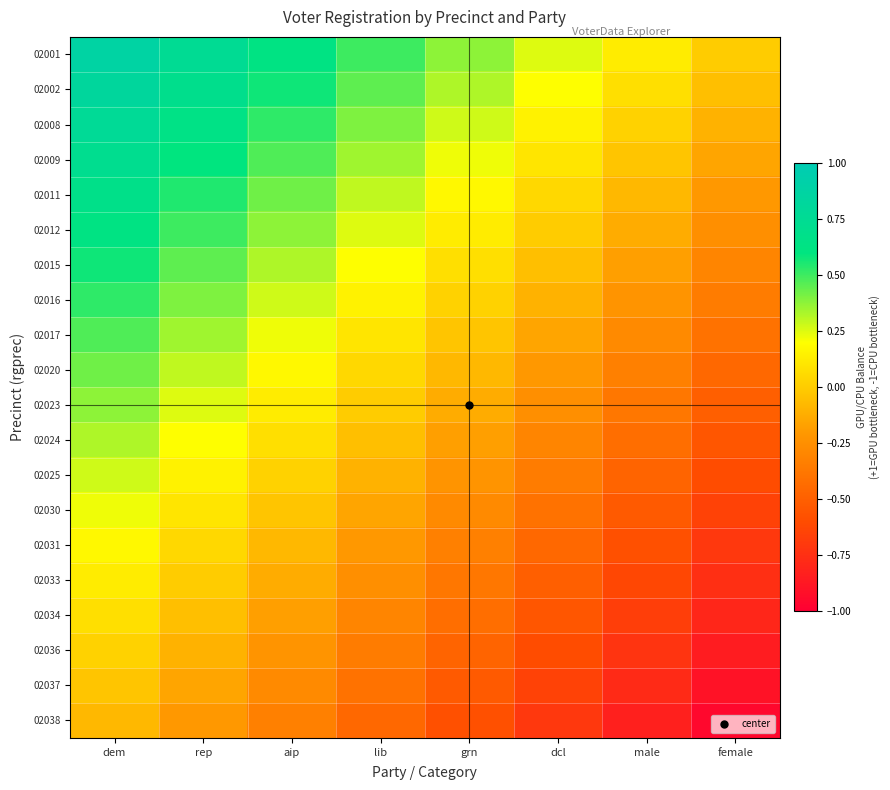

What is the total value across all series at female?

-9.5